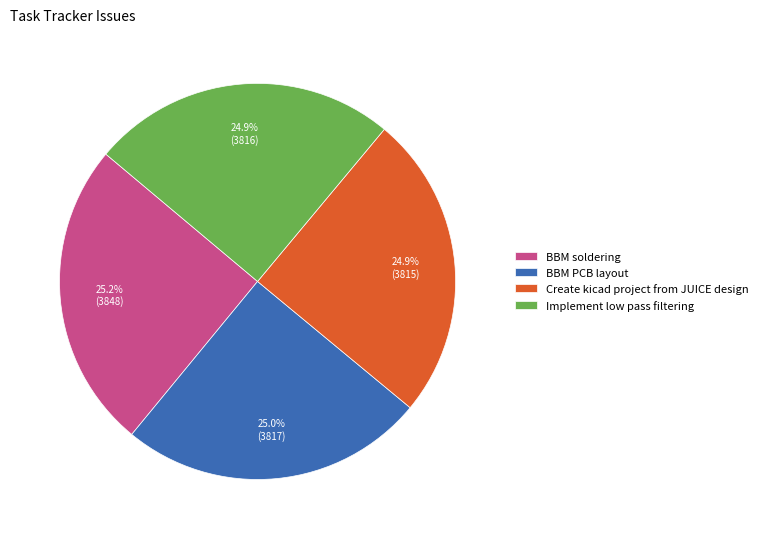

Combined, what portion of the pie is Create kicad project from JUICE design and BBM PCB layout?

49.9%